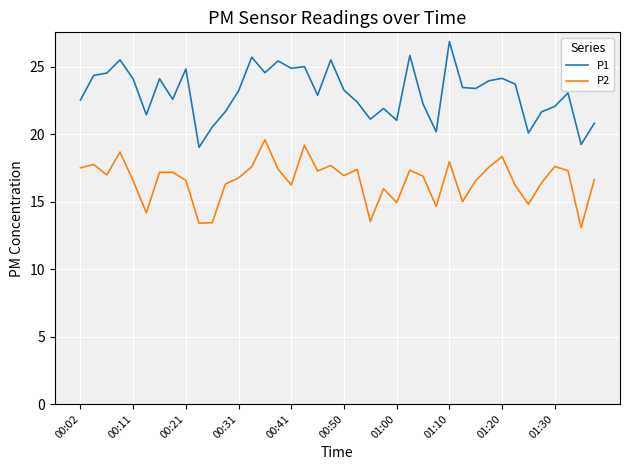

What is the difference between the maximum and minimum values in the P1 series?

7.8